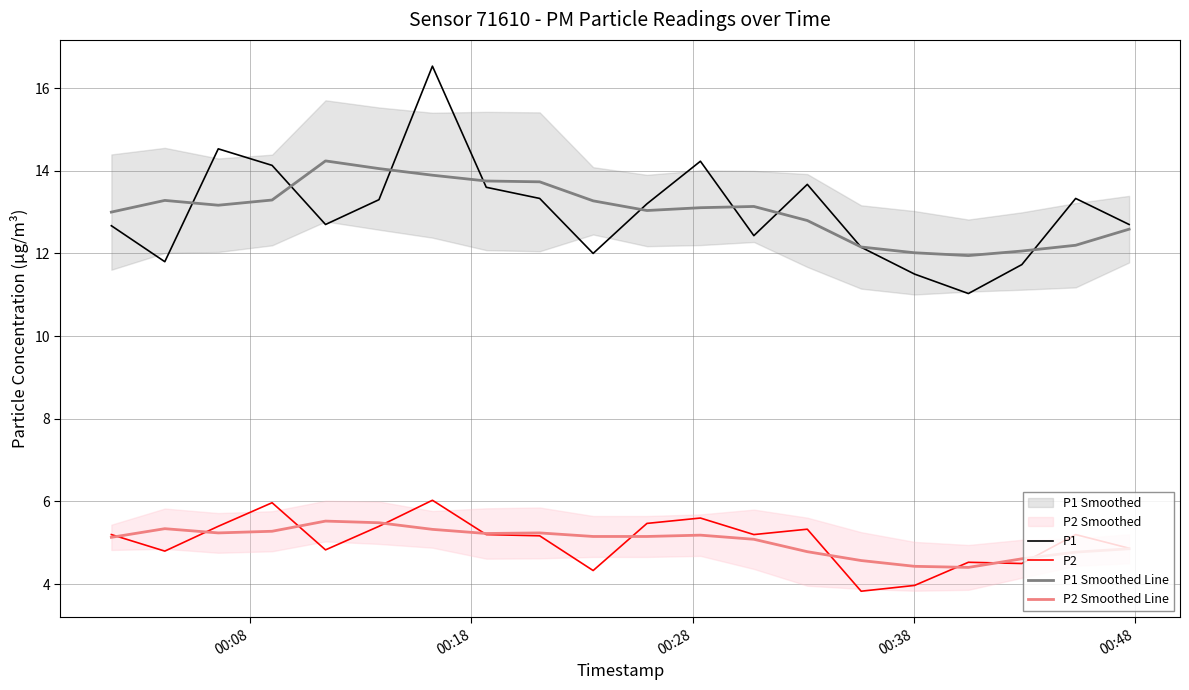

True or false: P1 Smoothed Line and P2 intersect in this chart.

False